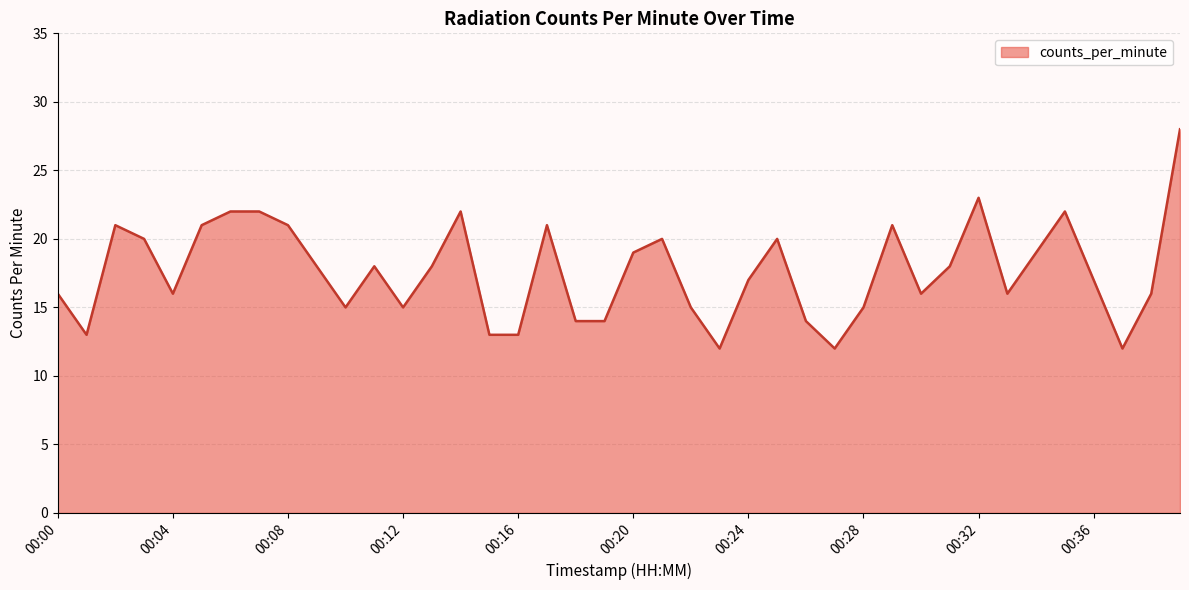

What is the smallest value displayed?

12